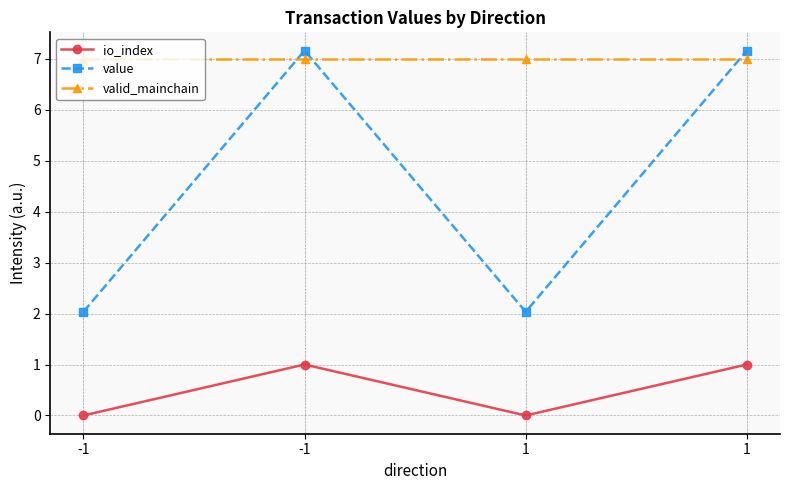

What are all the series names shown in the legend?

io_index, value, valid_mainchain